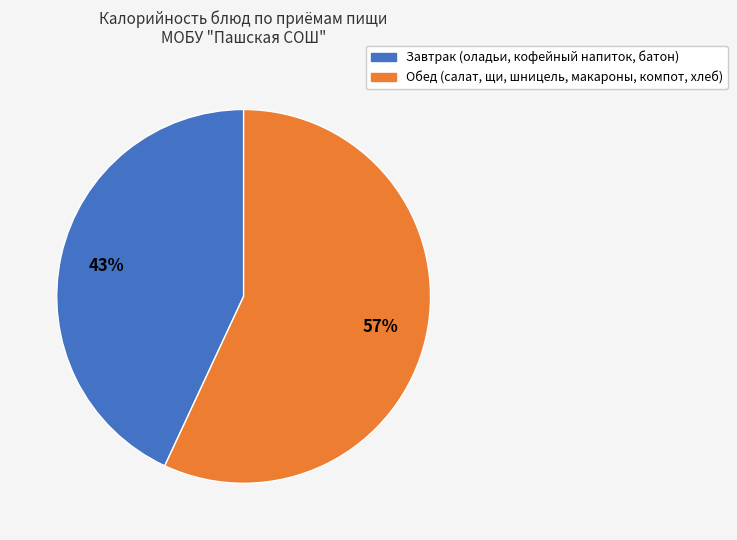

To the nearest percent, what is the difference between the largest and smallest slice percentages?

14%